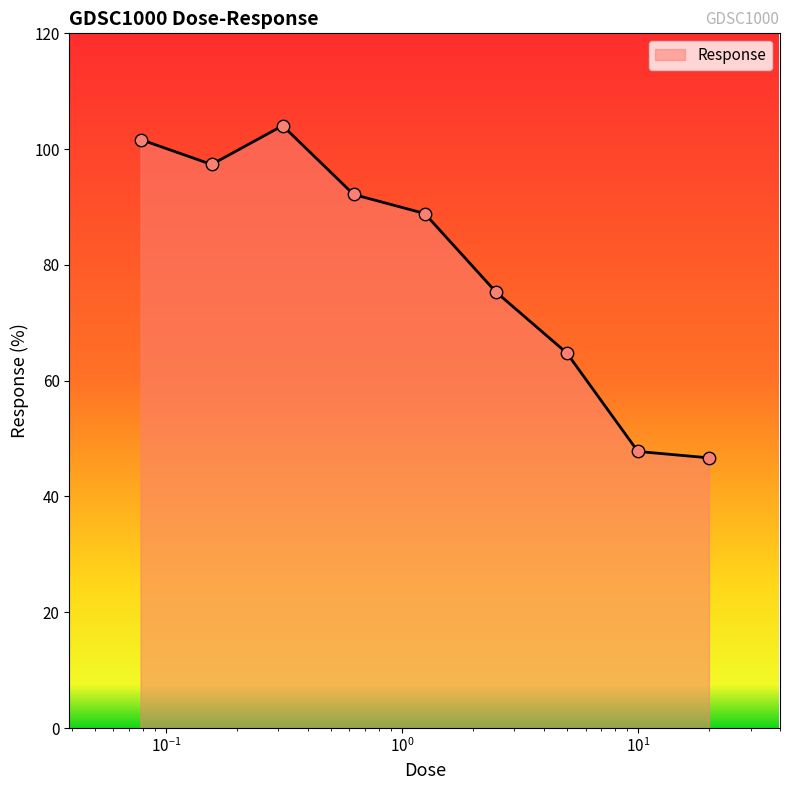

What is the smallest value displayed?

46.7